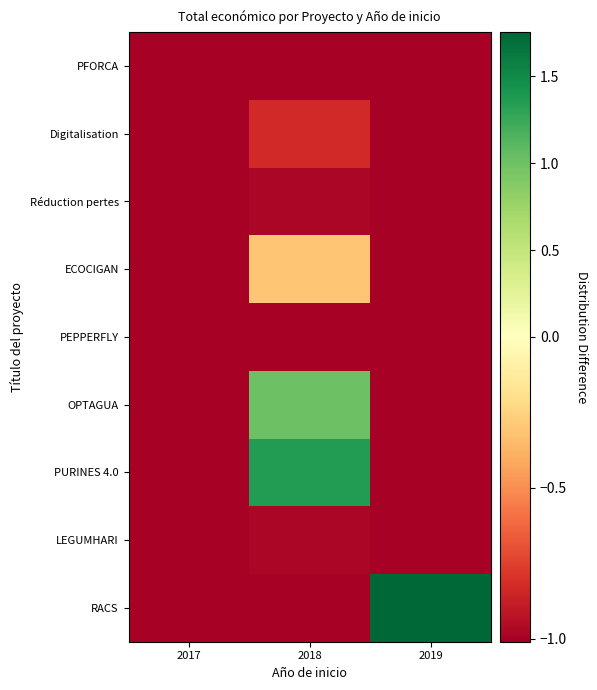

Reading left to right, transcribe all the data shown in this chart.

RACS: 2017=-1.0	2018=-1.0	2019=1.7
LEGUMHARI: 2017=-1.0	2018=-1.0	2019=-1.0
PURINES 4.0: 2017=-1.0	2018=1.4	2019=-1.0
OPTAGUA: 2017=-1.0	2018=1.0	2019=-1.0
PEPPERFLY: 2017=-1.0	2018=-1.0	2019=-1.0
ECOCIGAN: 2017=-1.0	2018=-0.3	2019=-1.0
Réduction pertes: 2017=-1.0	2018=-1.0	2019=-1.0
Digitalisation: 2017=-1.0	2018=-0.8	2019=-1.0
PFORCA: 2017=-1.0	2018=-1.0	2019=-1.0